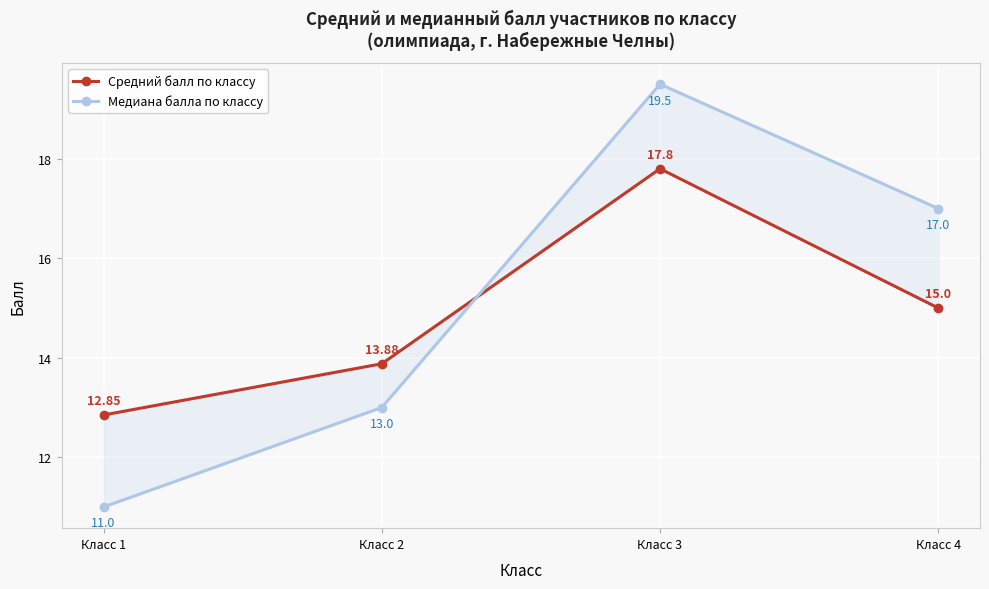

Which series ends up on top after the final intersection of Медиана балла по классу and Средний балл по классу?

Медиана балла по классу